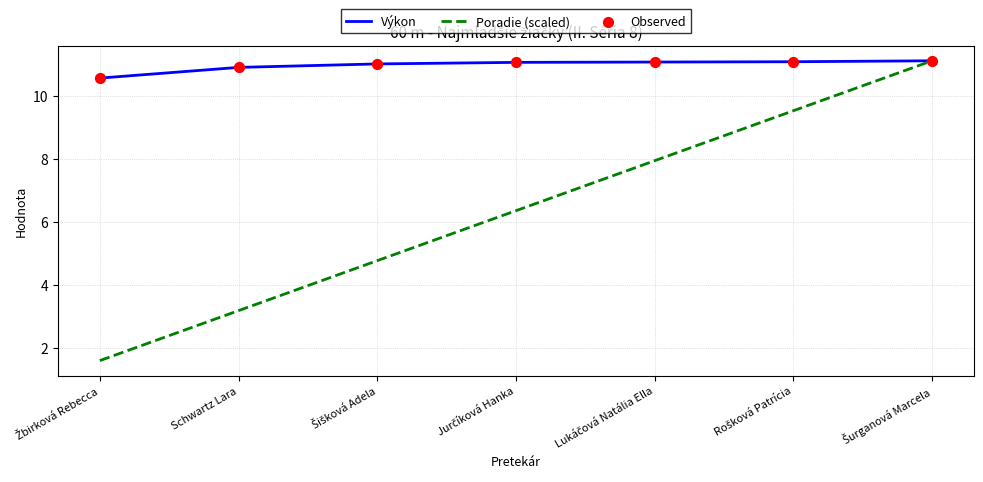

What position from the left is Schwartz Lara?

2